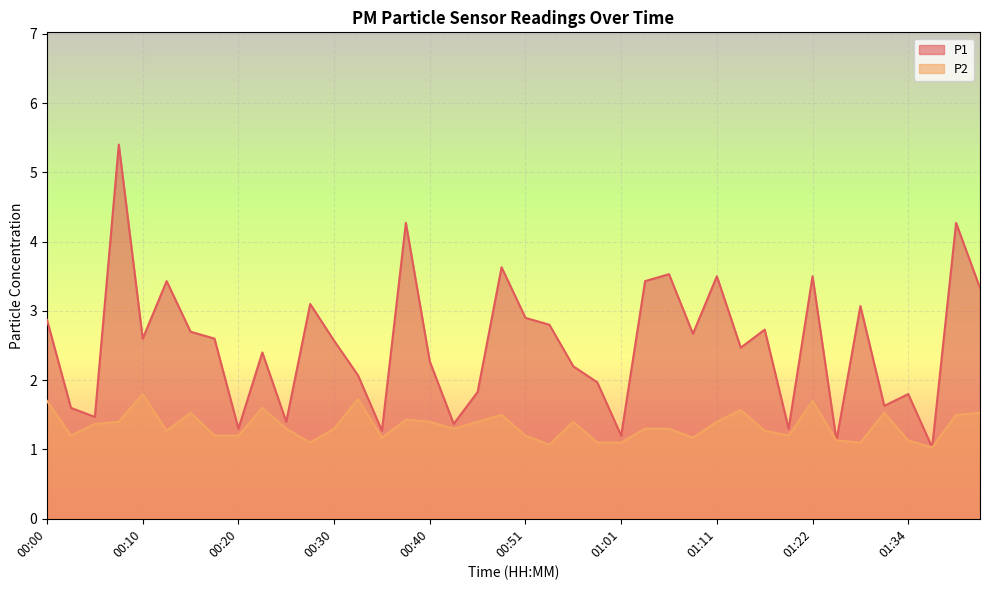

What is the average value of the P1 series?

2.5